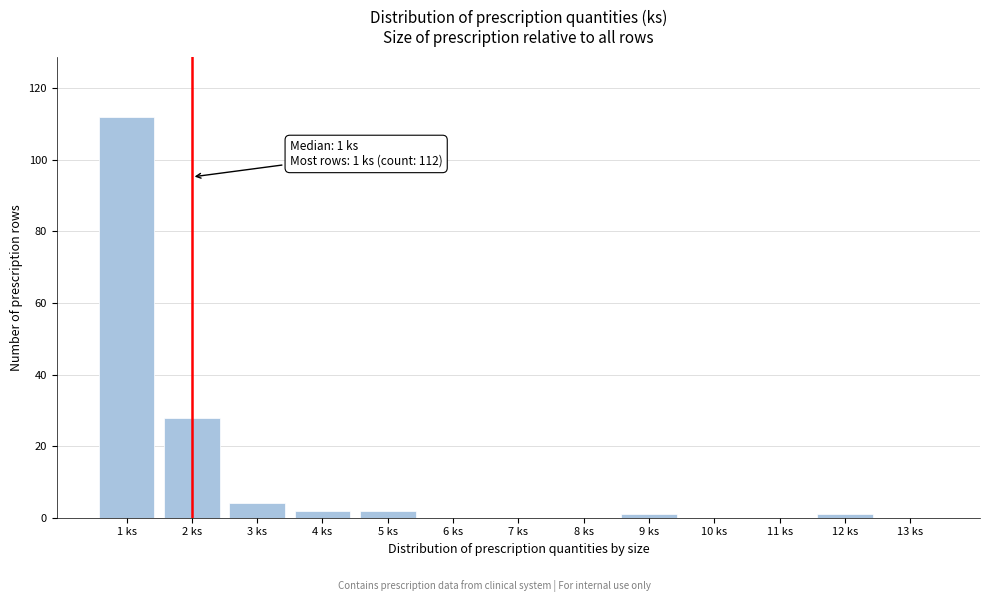

Over which range of the x-axis is the bar tallest?

0.5 to 1.5